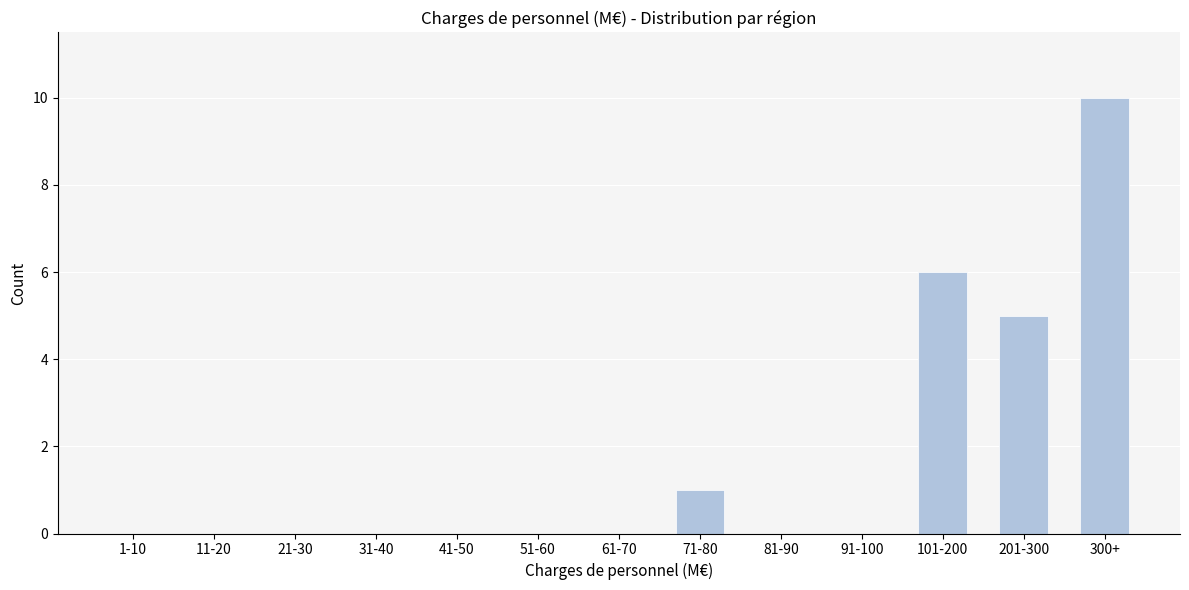

Reading left to right, what are all the values shown in this chart?

1-10=0	11-20=0	21-30=0	31-40=0	41-50=0	51-60=0	61-70=0	71-80=1	81-90=0	91-100=0	101-200=6	201-300=5	300+=10